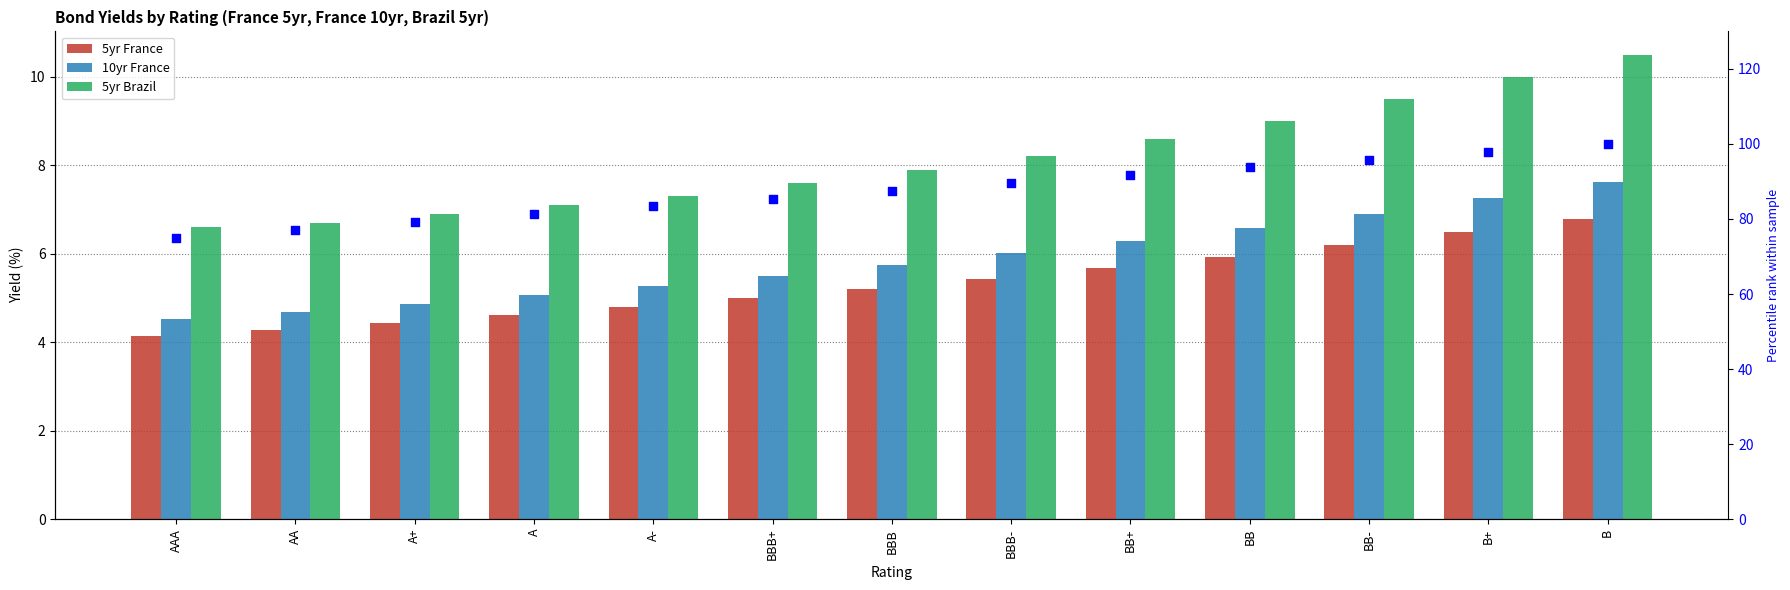

At which category is the sum across all series the highest?

B